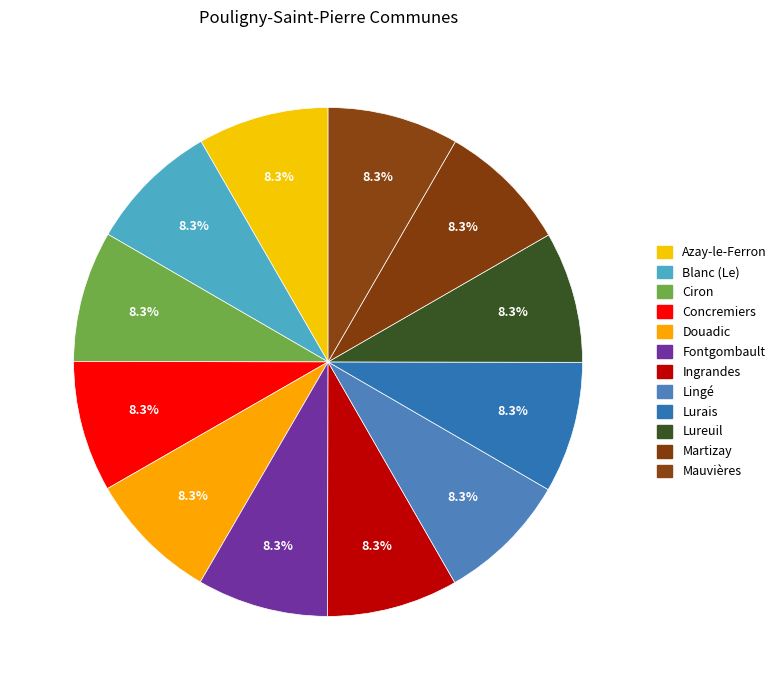

Count the number of slices in the pie.

12